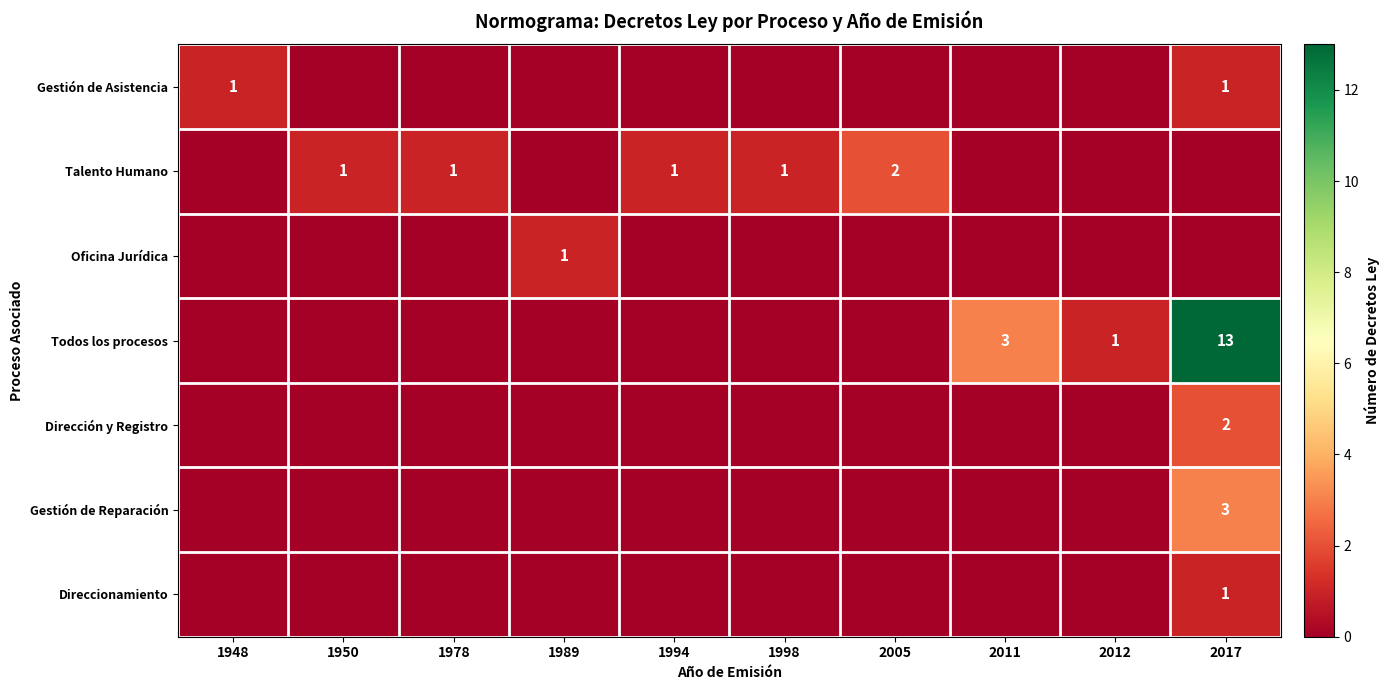

The Direccionamiento series shows 2 at 2017. True or false?

False